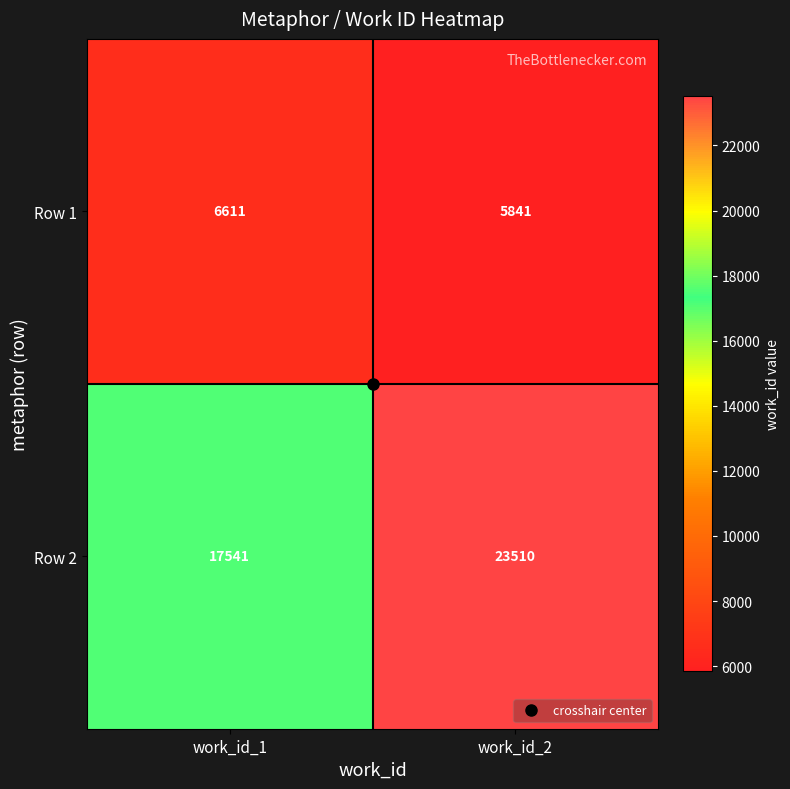

What is the sum of the Row 2 values at work_id_1 and work_id_2?

41051